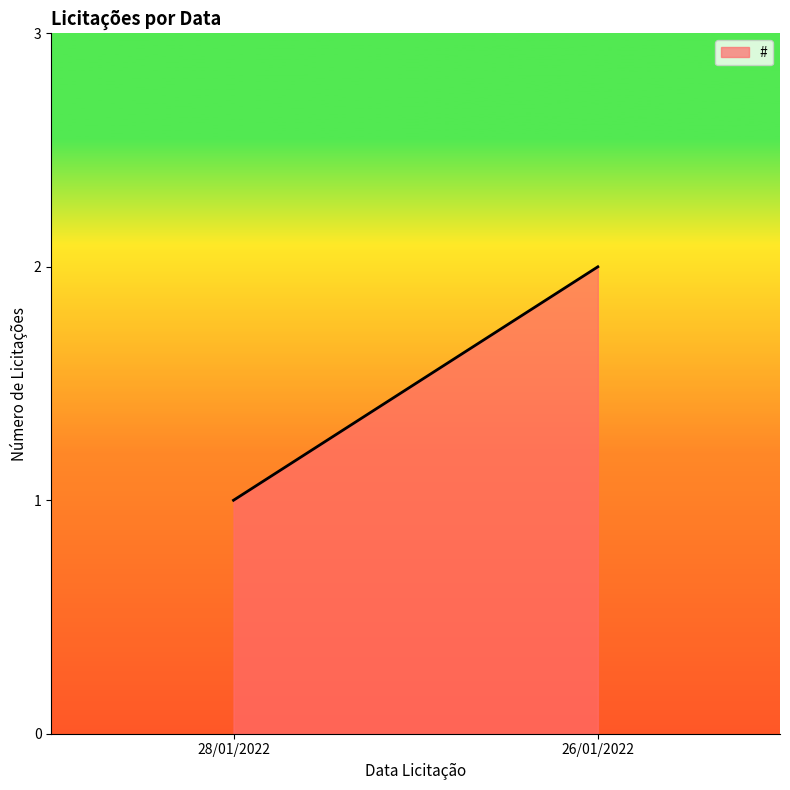

The chart shows a value of 0 at 26/01/2022. True or false?

False